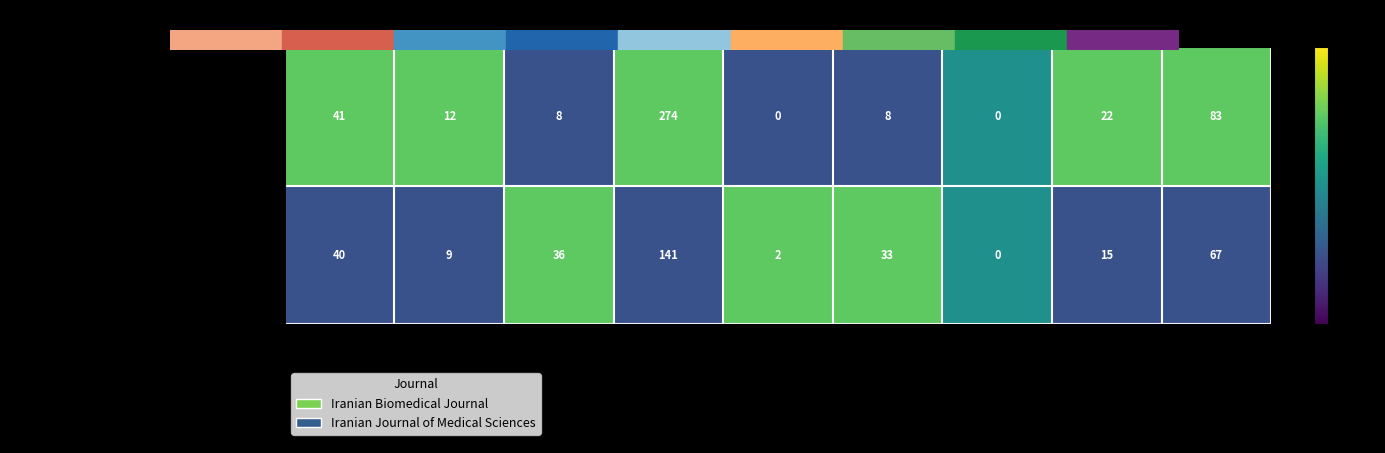

What is the highest value of the Iranian Journal of Medical Sciences series?

141